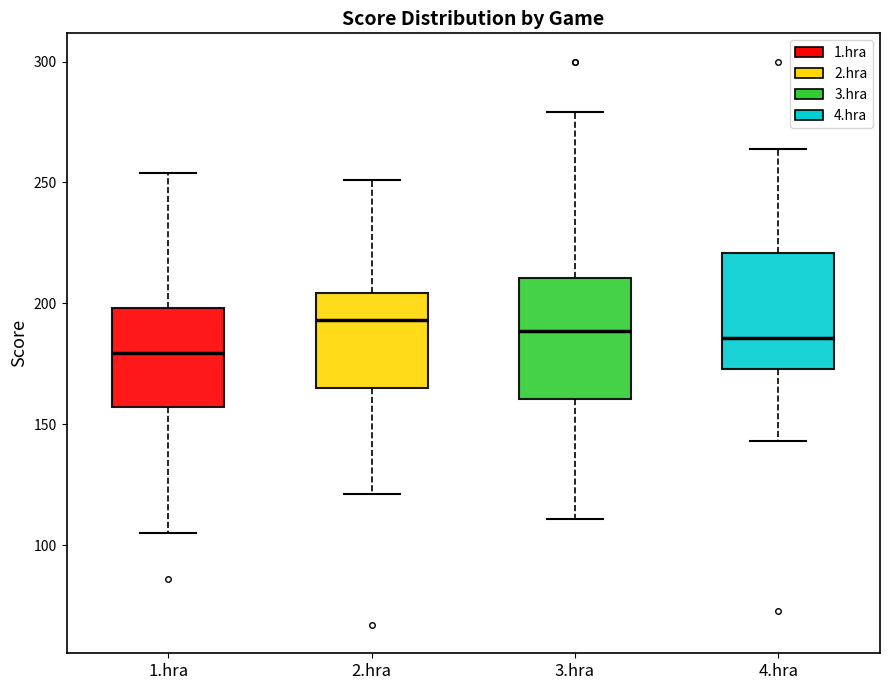

Where does the median line of the box for 4.hra sit on the y-axis? The values are not printed on the chart, so give them approximately, as read against the axis.

185